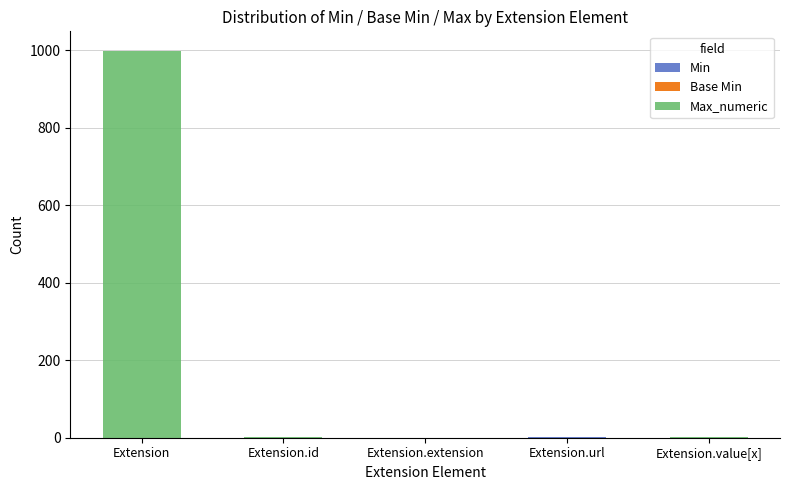

At which category is the sum across all series the highest?

Extension